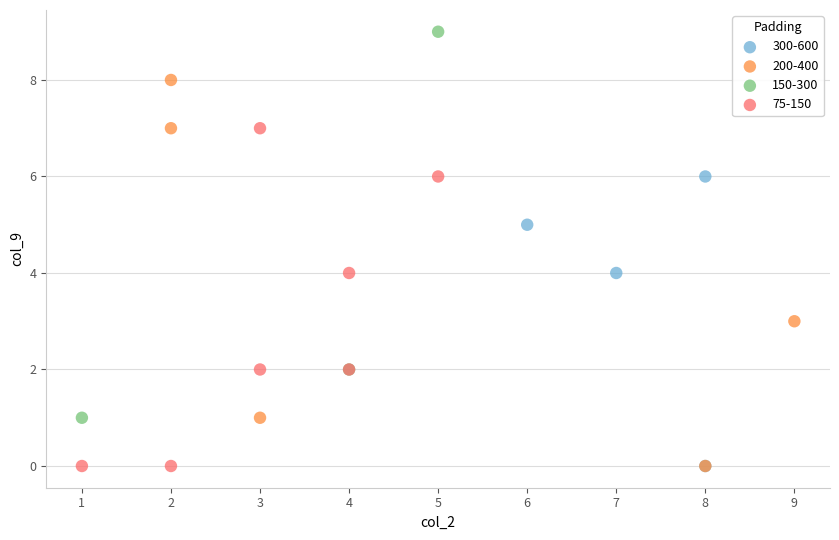

What are all the series names shown in the legend?

300-600, 200-400, 150-300, 75-150